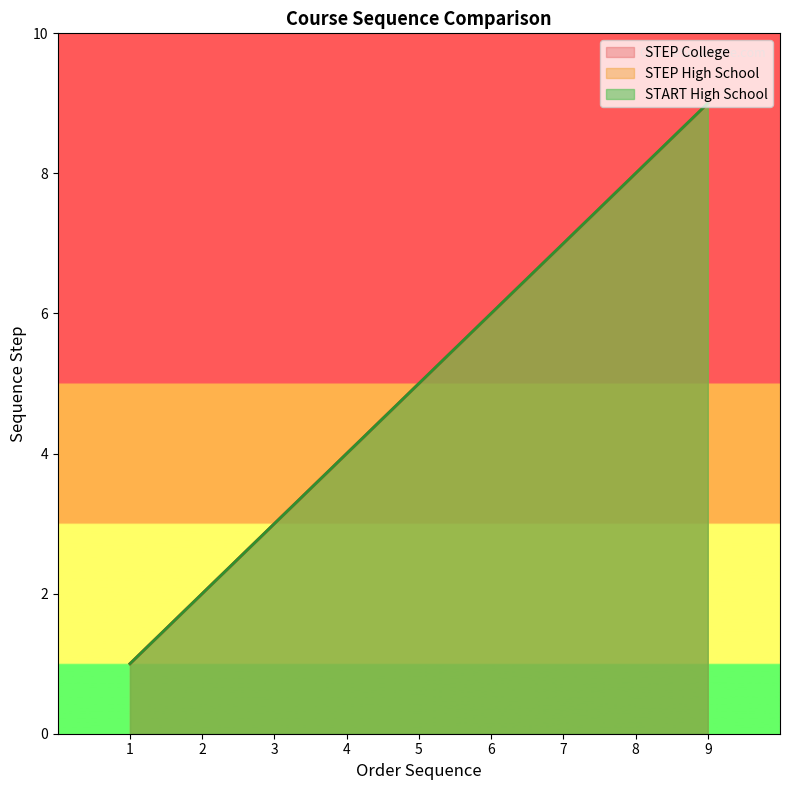

What is the difference between the START High School values at 7 and 2?

5